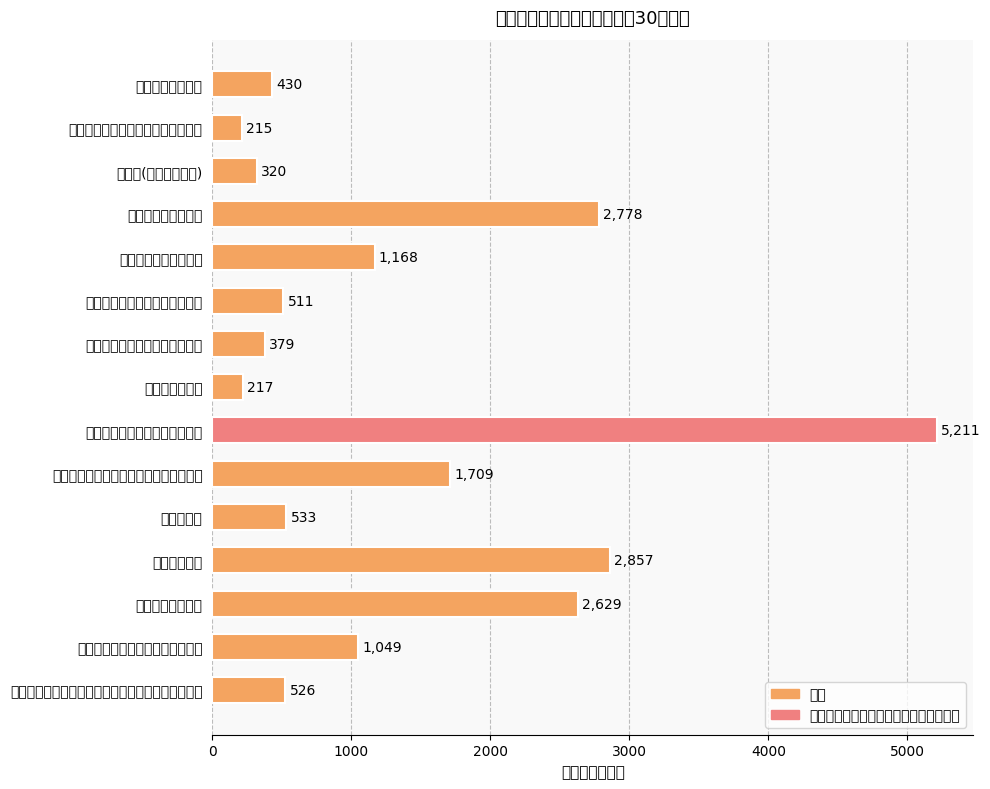

Where is the data nearest to the value 2713?

保育所運営費負担金